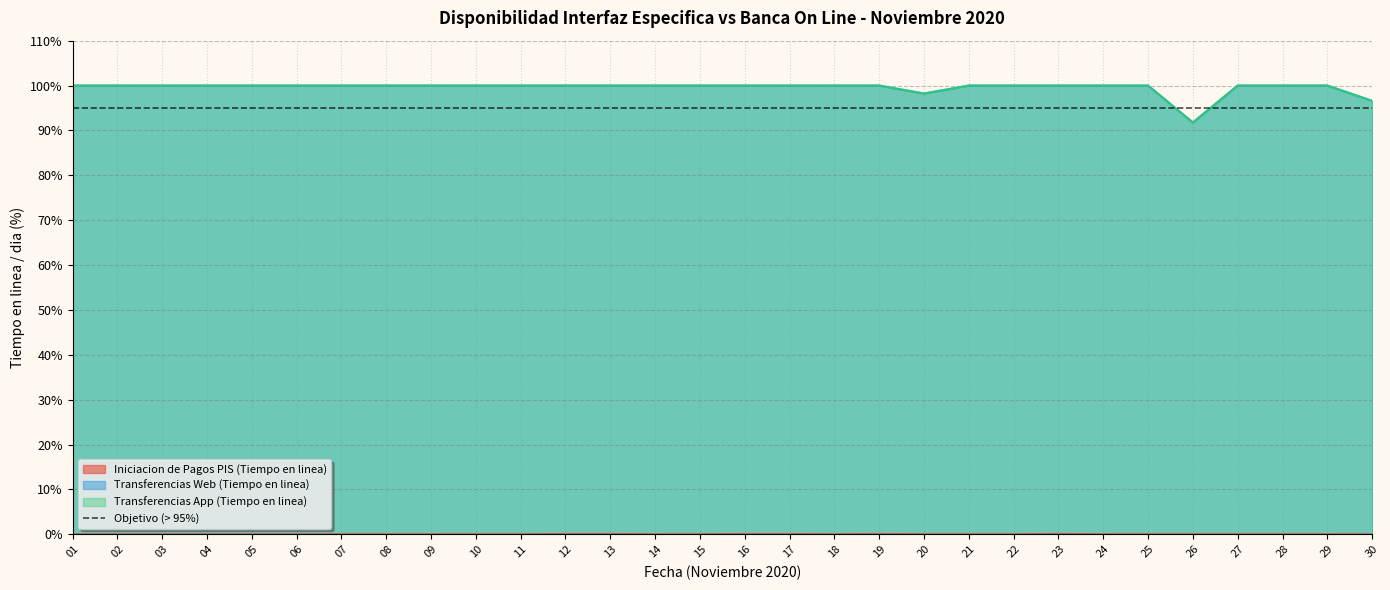

At which category does Transferencias App (Tiempo en linea) reach its first local valley?

20